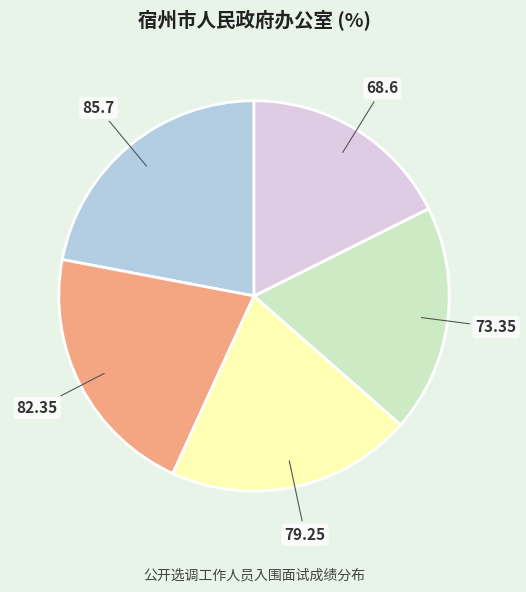

Is it true that 79.25 is 1% of the pie?

False